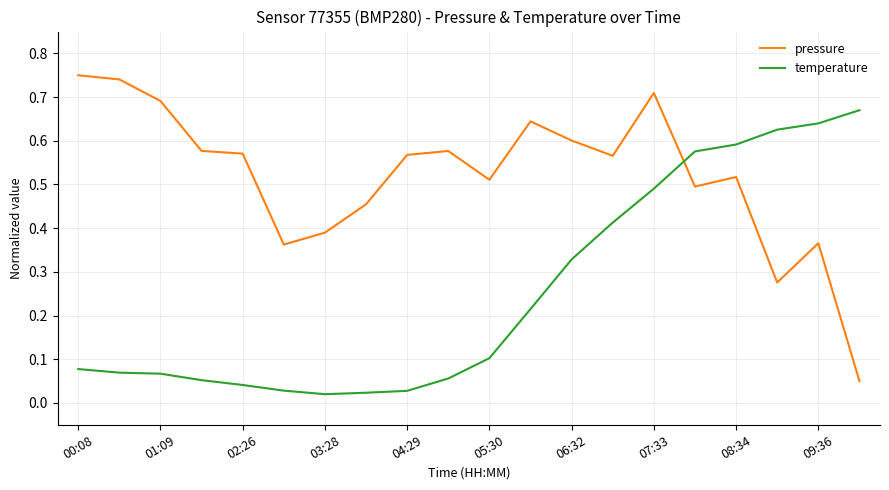

Which series has the largest total across all categories?

pressure